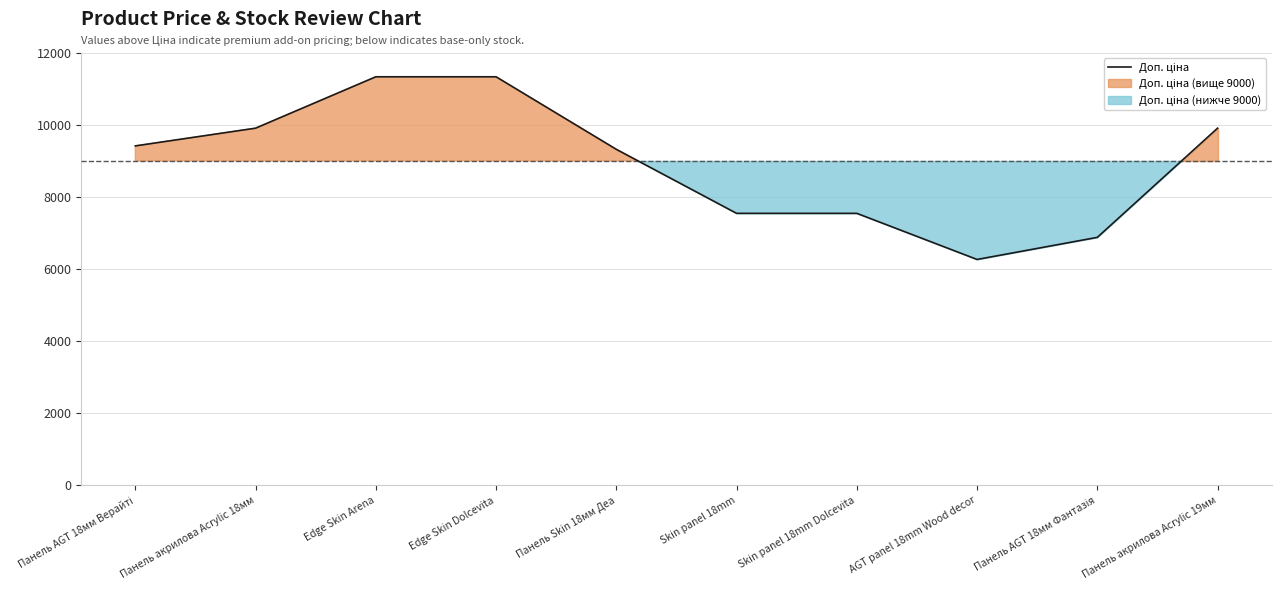

Is this an area chart (filled region under the line)?

No